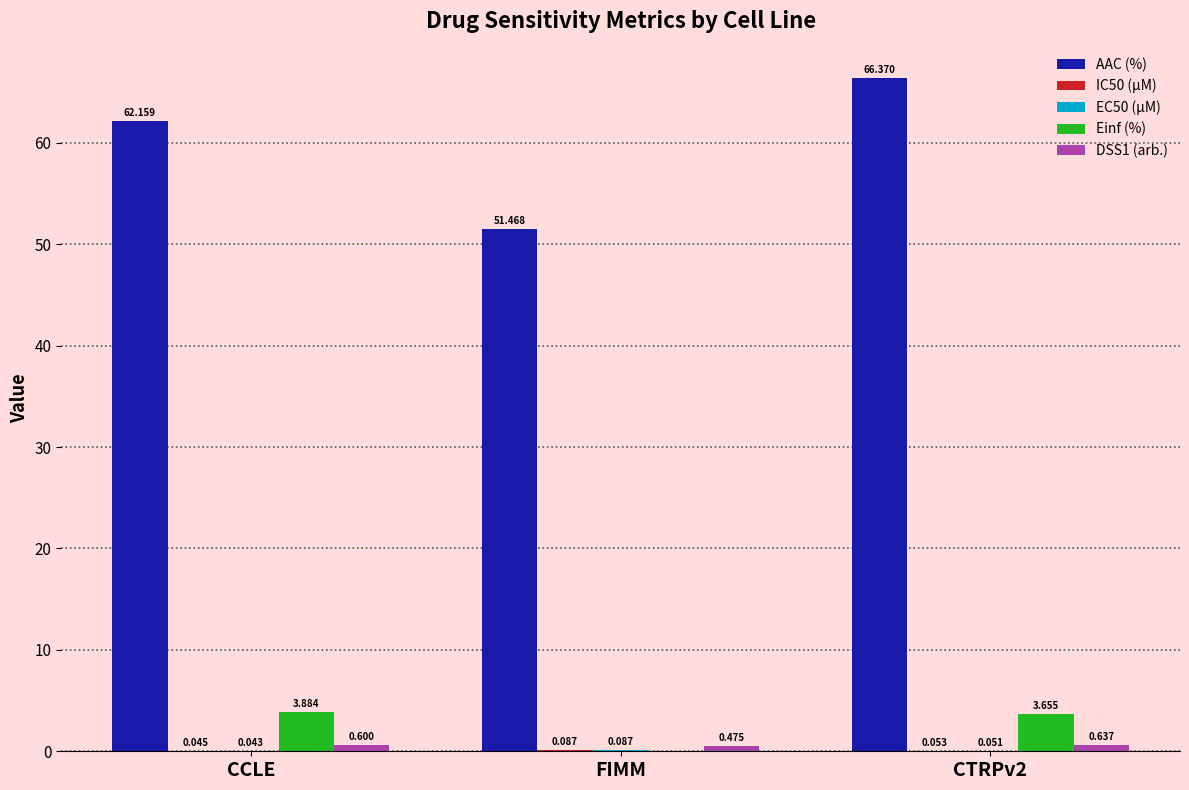

At which label is AAC (%) closest to 58?

CCLE